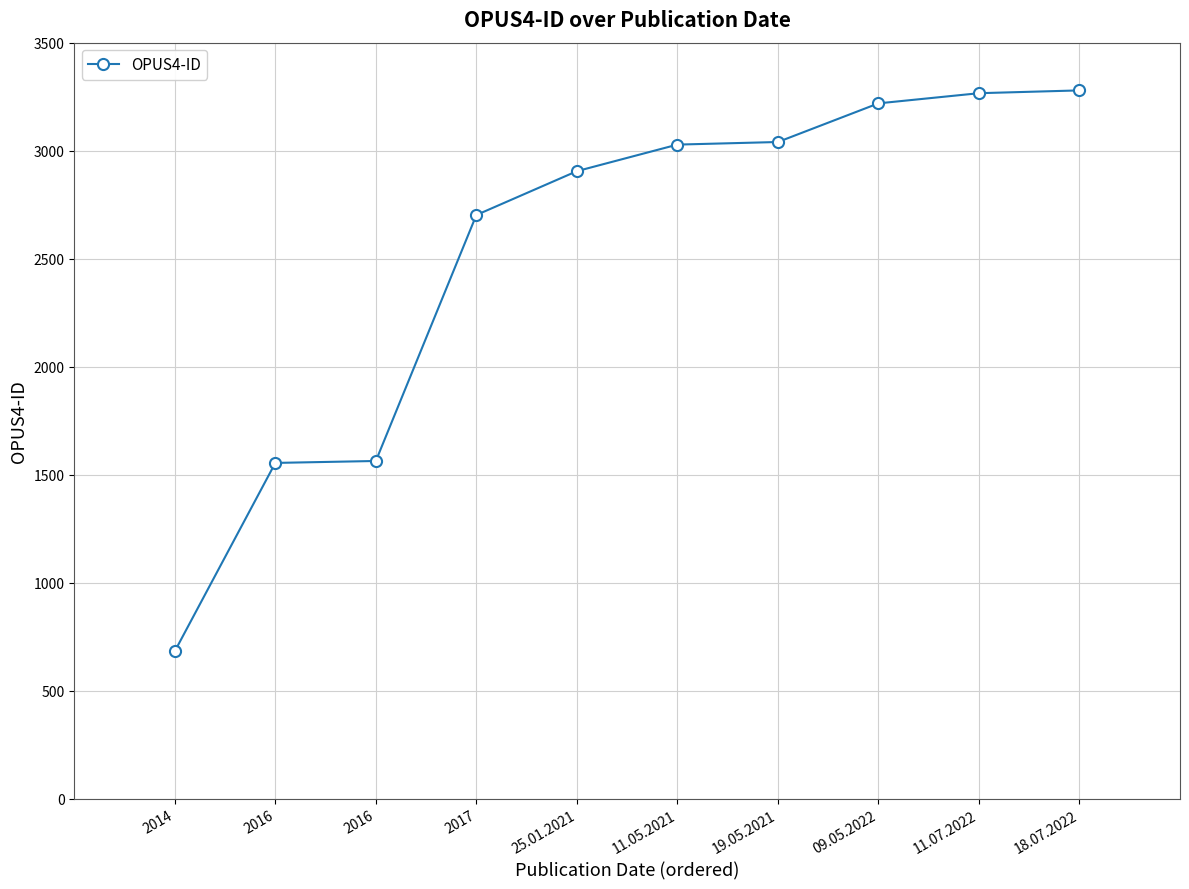

What is the difference between the values at 18.07.2022 and 2017?

577